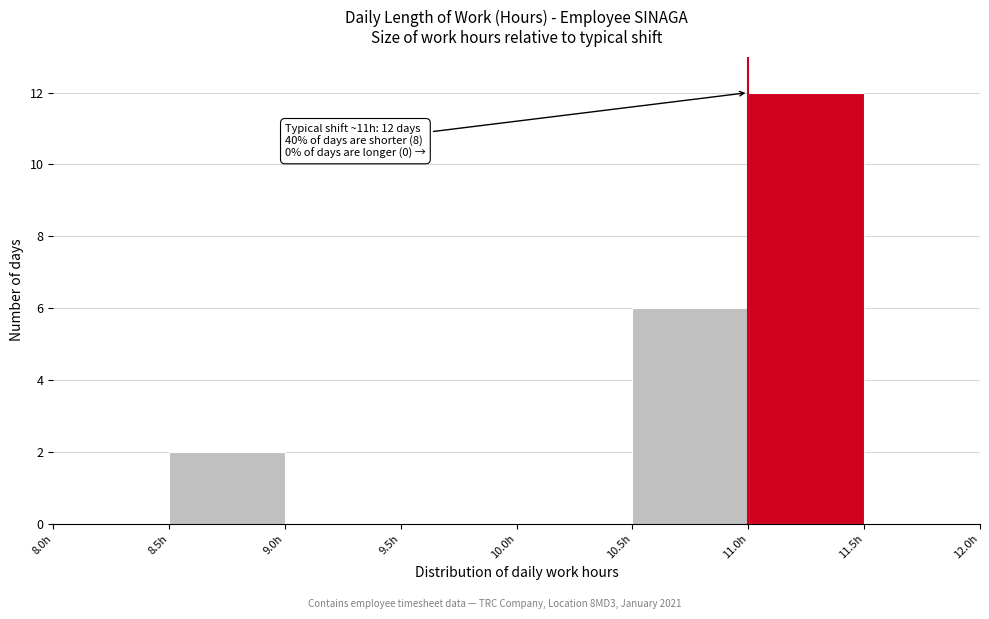

Over which range of the x-axis is the bar tallest?

11.0 to 11.5